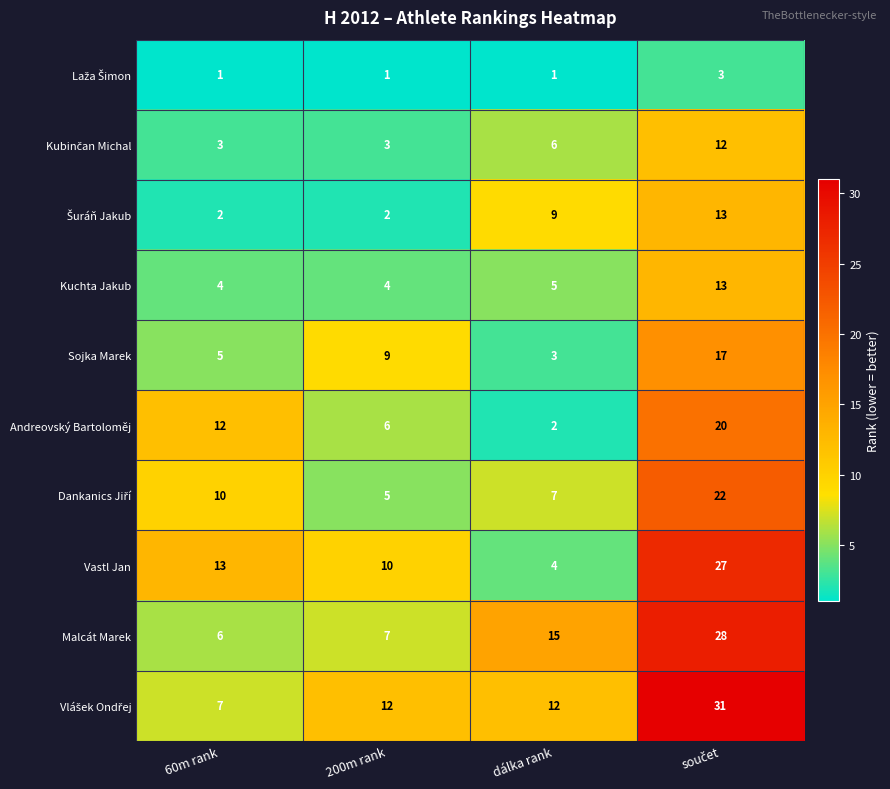

What is the total value across all series at 200m rank?

59